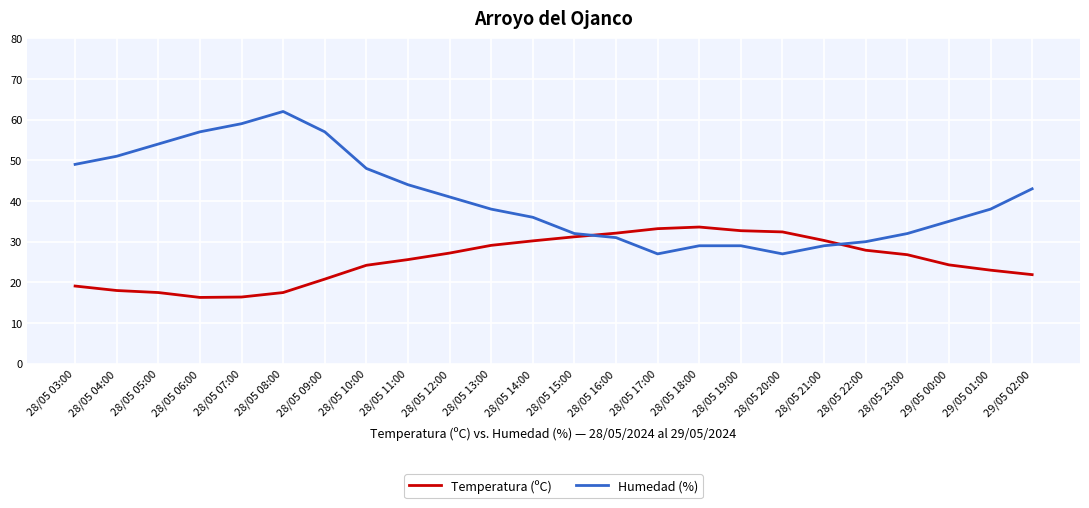

True or false: Humedad (%) has a value of 29.0 at 28/05 18:00.

True